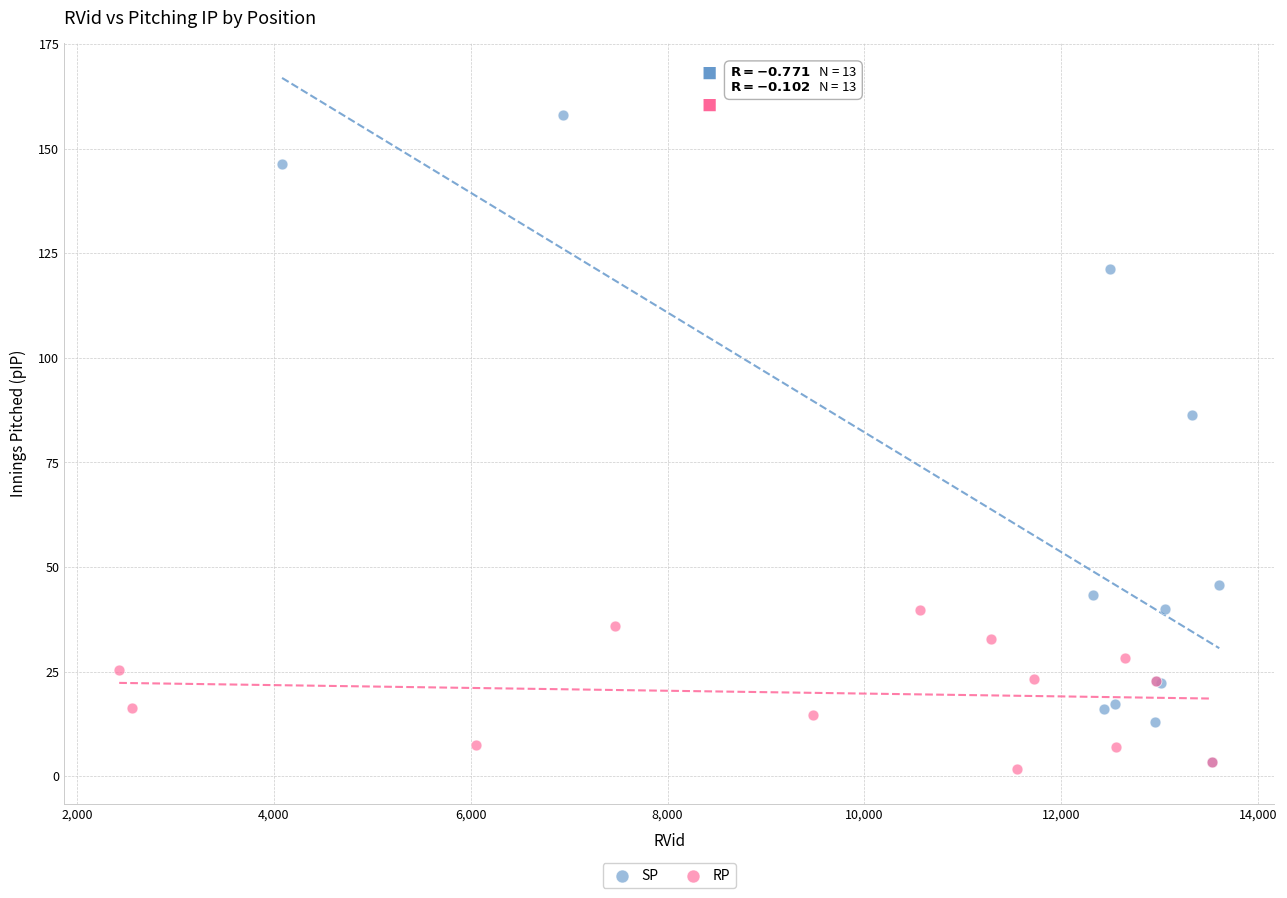

Which series contains the lowest Y value?

RP